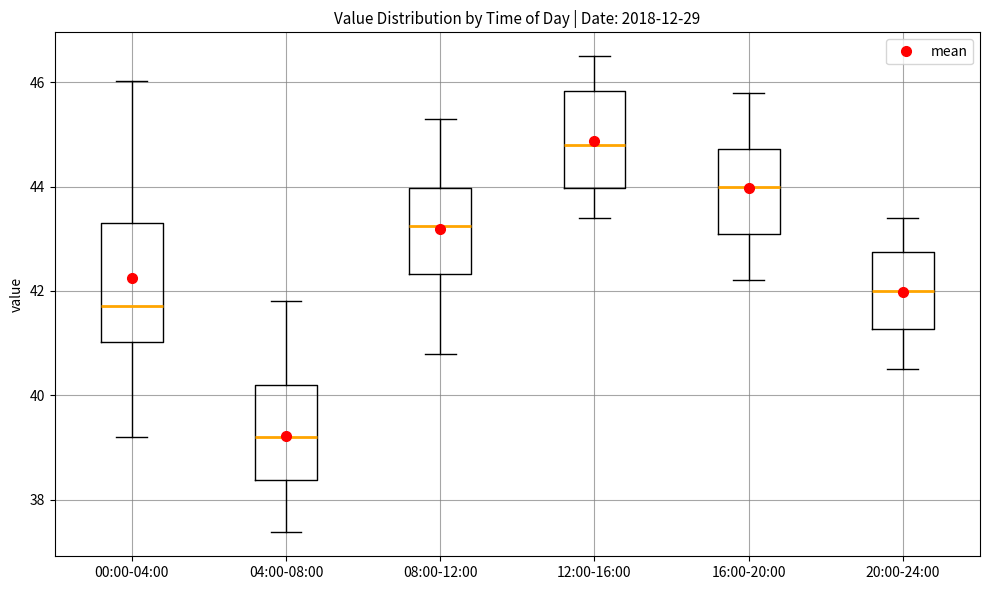

Reading left to right, read every box against the y-axis: the position of its median line, the range the box covers, and the ends of its whiskers. The values are not printed on the chart, so give them approximately, as read against the axis.

00:00-04:00: median 41.8, box 41.0 to 43.4, whiskers 39.2 to 46.0
04:00-08:00: median 39.2, box 38.4 to 40.2, whiskers 37.4 to 41.8
08:00-12:00: median 43.2, box 42.4 to 44.0, whiskers 40.8 to 45.4
12:00-16:00: median 44.8, box 44.0 to 45.8, whiskers 43.4 to 46.6
16:00-20:00: median 44.0, box 43.2 to 44.8, whiskers 42.2 to 45.8
20:00-24:00: median 42.0, box 41.2 to 42.8, whiskers 40.6 to 43.4